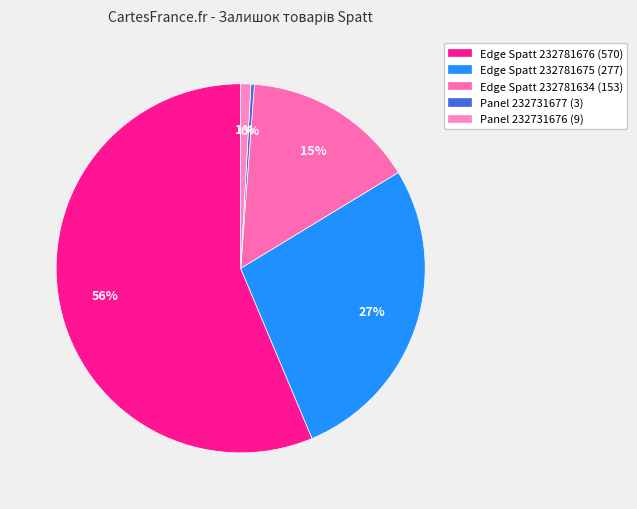

To the nearest percent, what is the average slice percentage?

20%